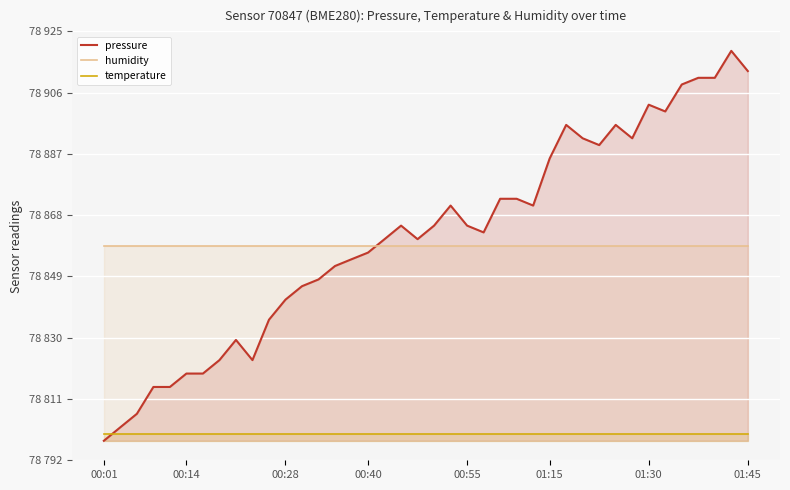

How many lines are shown in the chart?

3